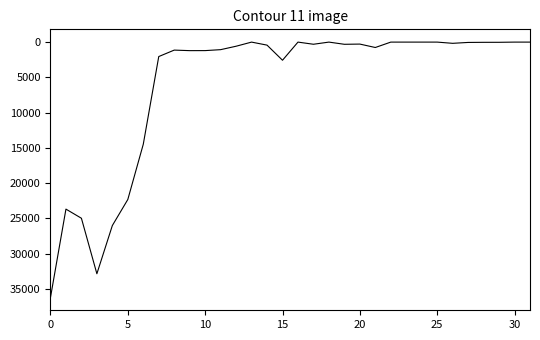

What is the maximum value shown in the chart?

36235